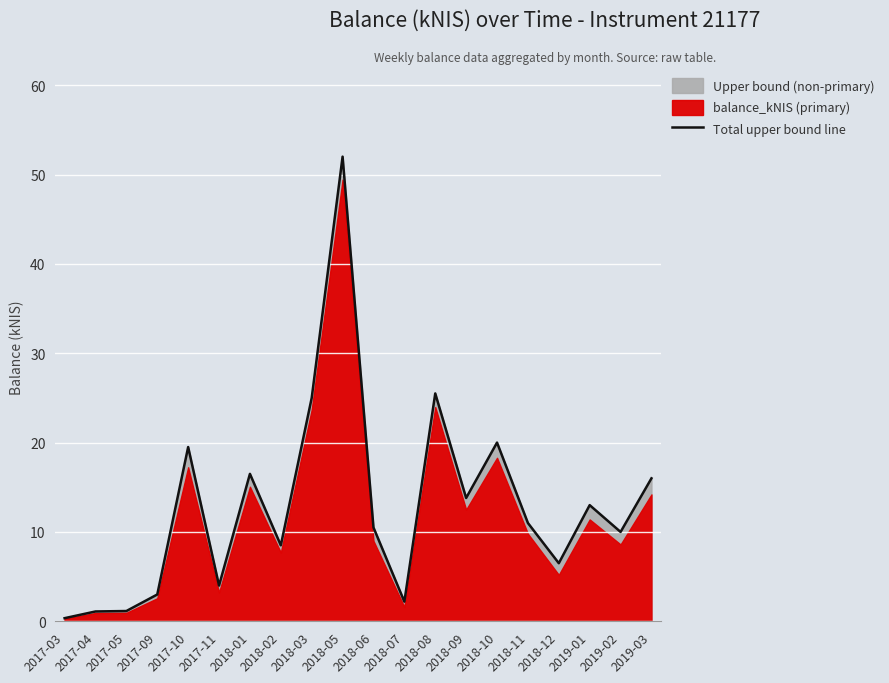

At which category does the data reach its first local peak?

2017-10